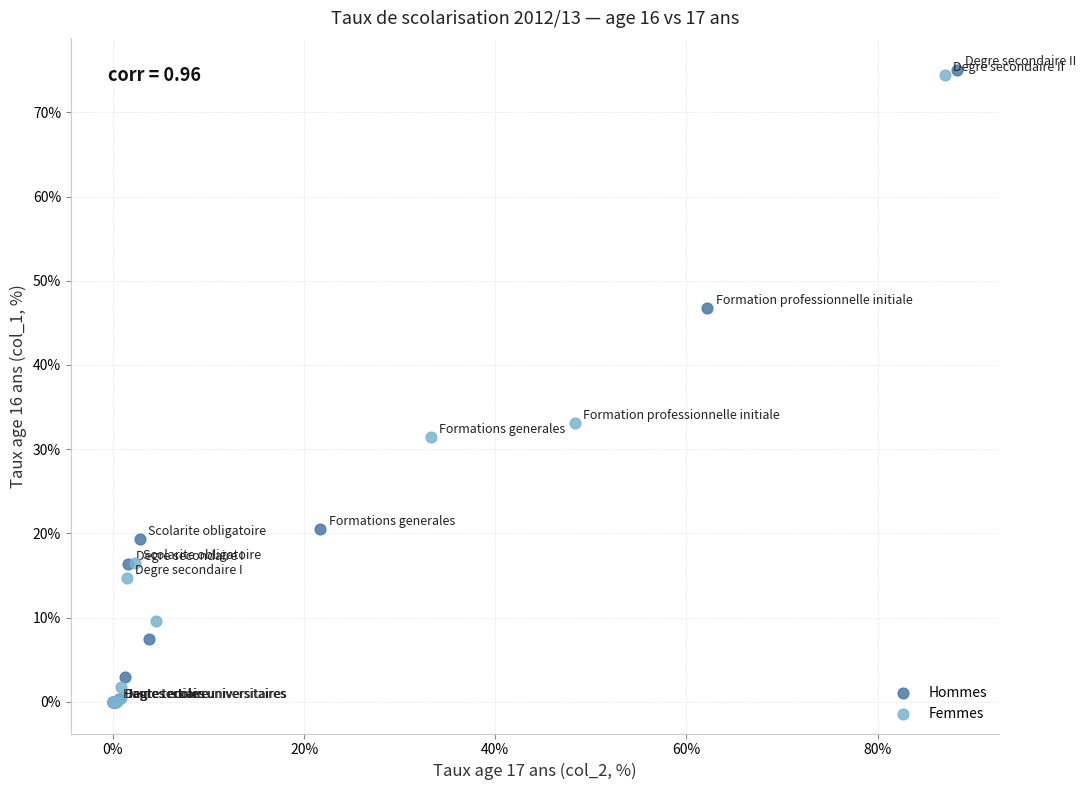

Which series has the widest spread of Y values?

Hommes